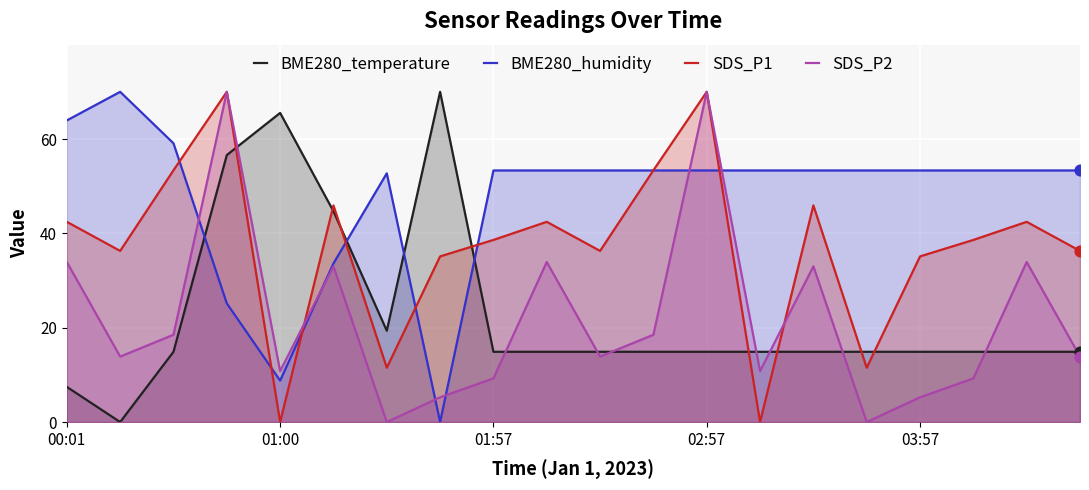

At how many categories does at least one series exceed 69?

4